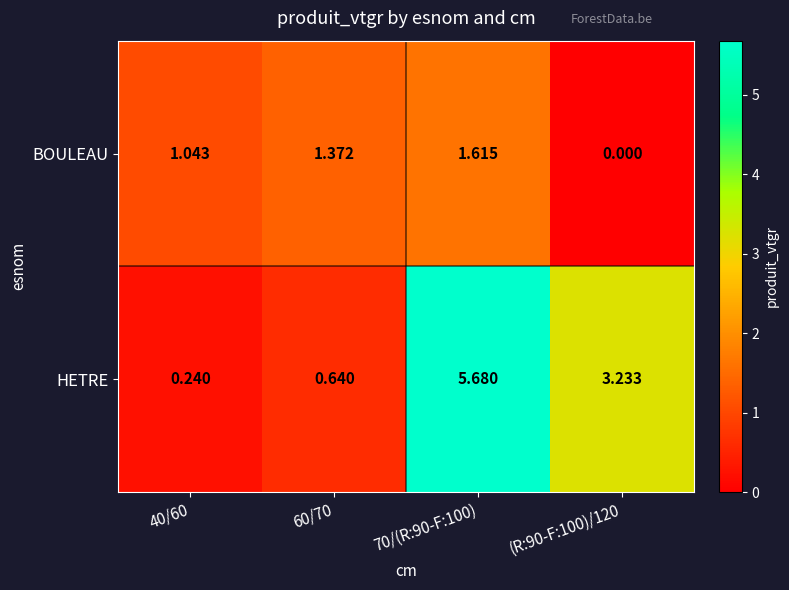

Is the value of BOULEAU at 70/(R:90-F:100) greater than the value of HETRE at 70/(R:90-F:100)?

No